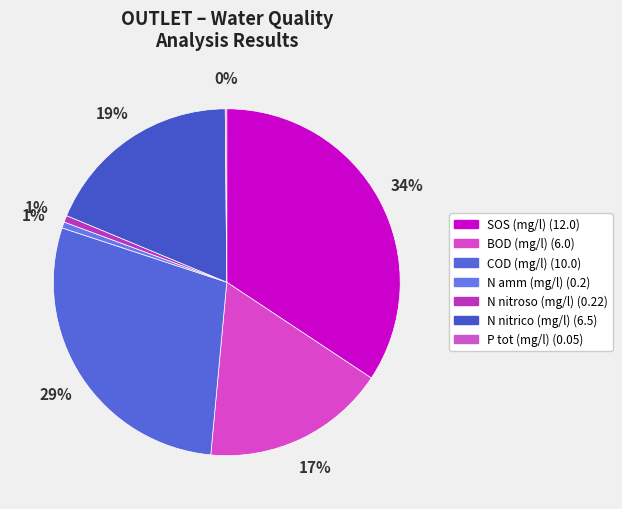

True or false: SOS (mg/l) accounts for 27% of the total.

False